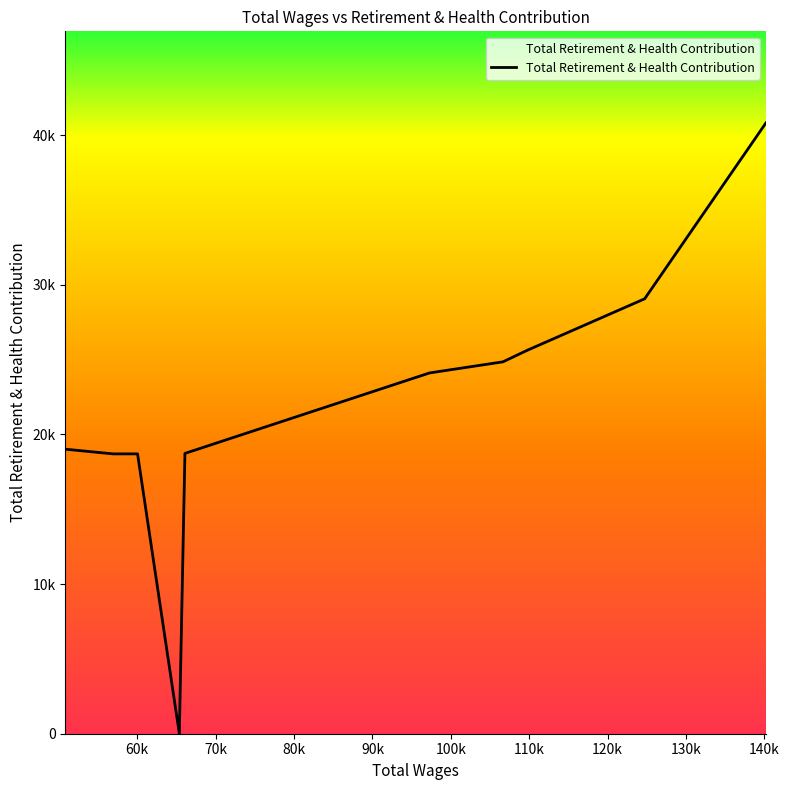

True or false: there are more than 2 points higher than both neighbors.

False